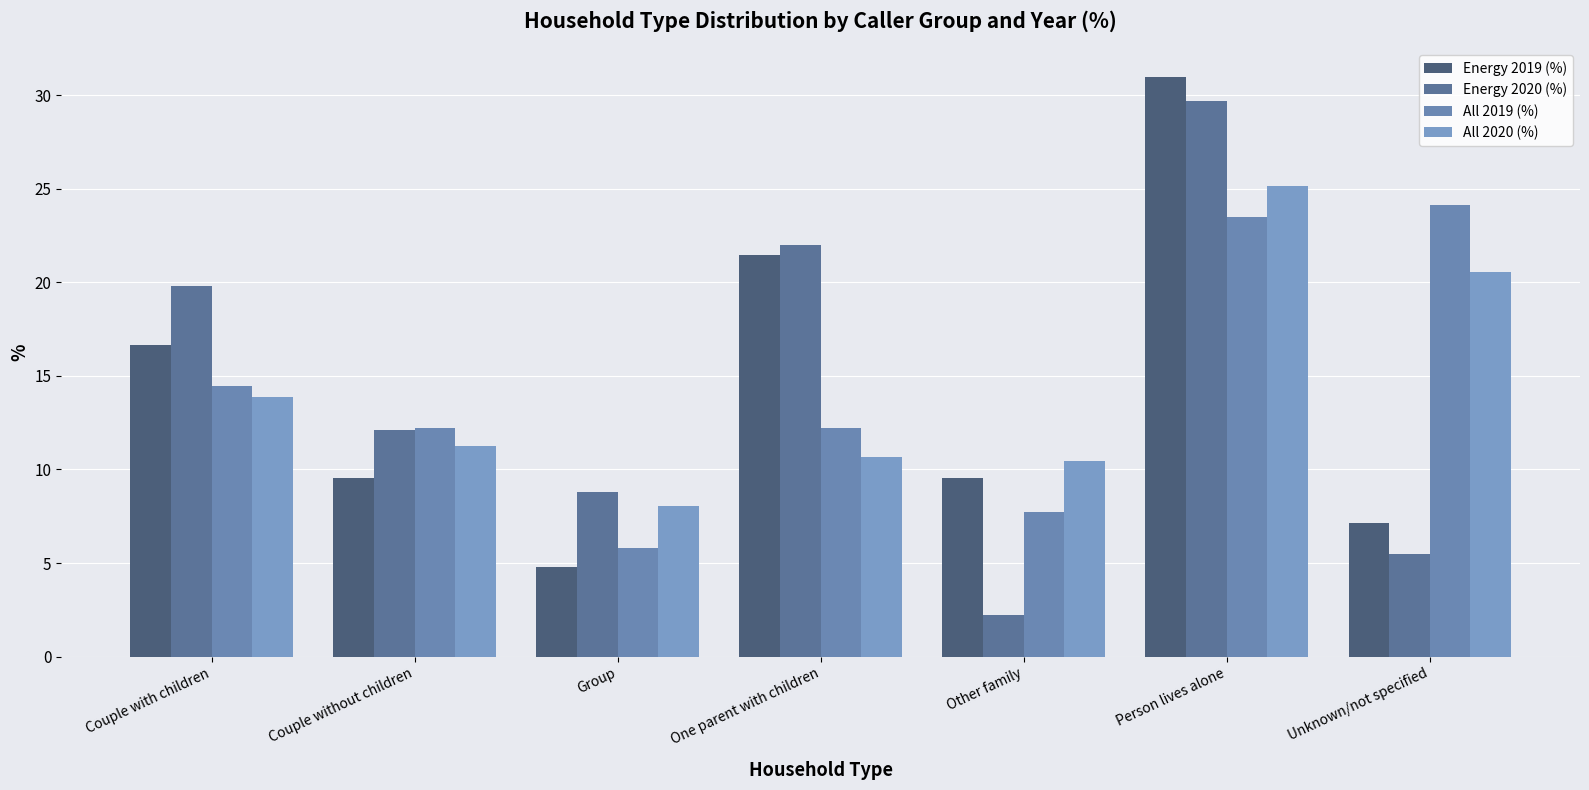

Does the chart contain any negative values?

No